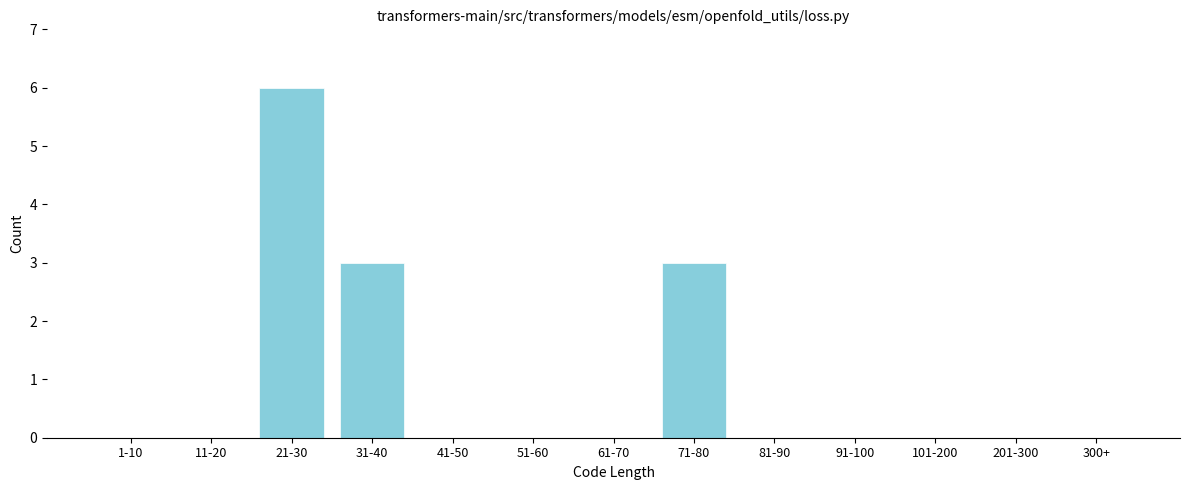

Reading left to right, list all the values displayed in this chart.

1-10=0	11-20=0	21-30=6	31-40=3	41-50=0	51-60=0	61-70=0	71-80=3	81-90=0	91-100=0	101-200=0	201-300=0	300+=0